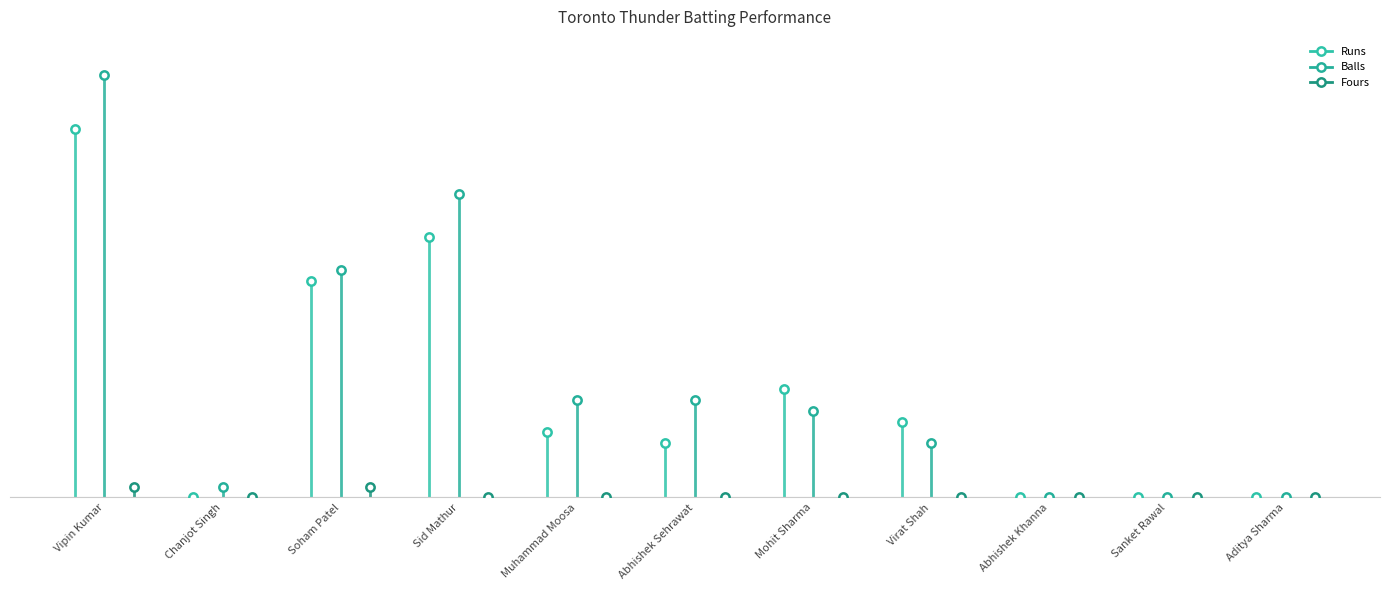

What is the label of the 8th point from the left?

Virat Shah